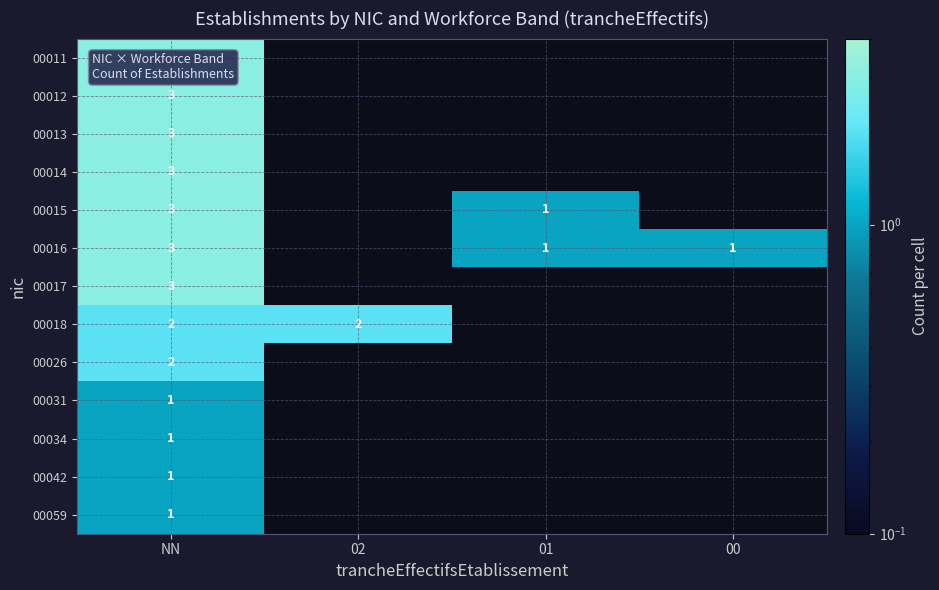

At how many categories does at least one series exceed 1?

2